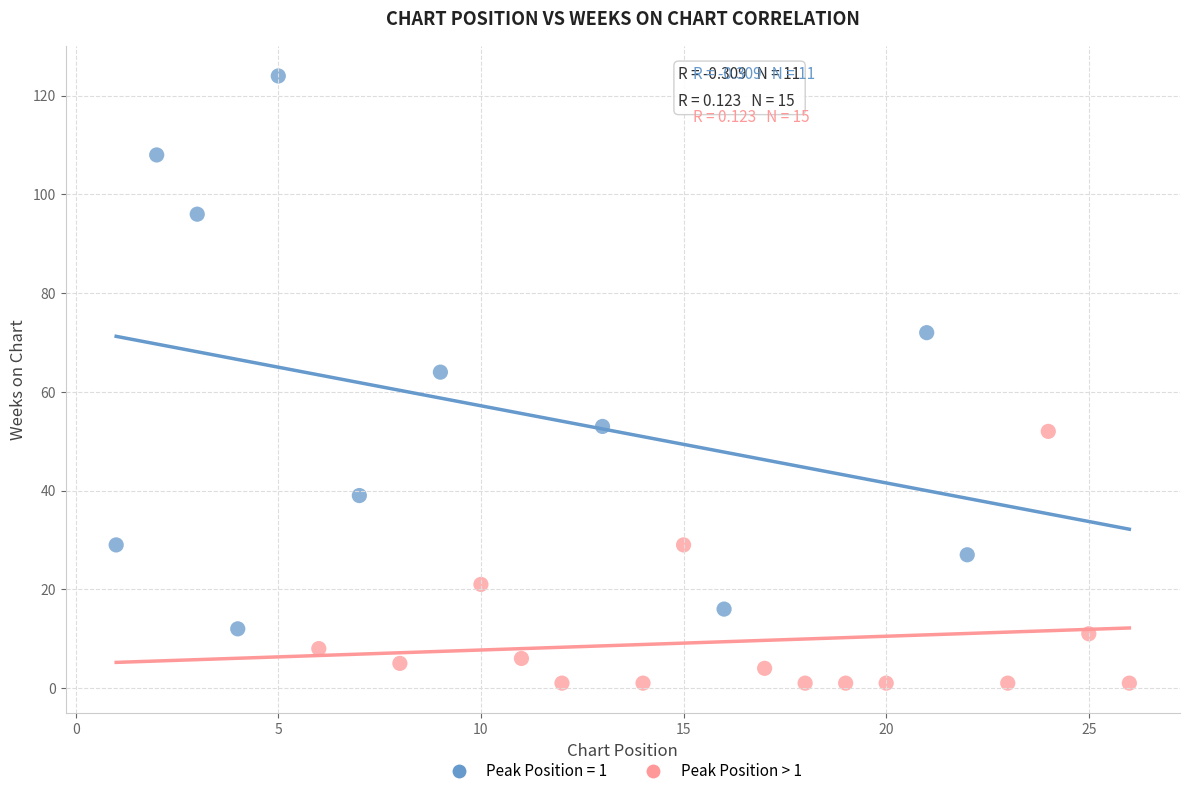

Which series has the widest spread of Y values?

Peak Position = 1